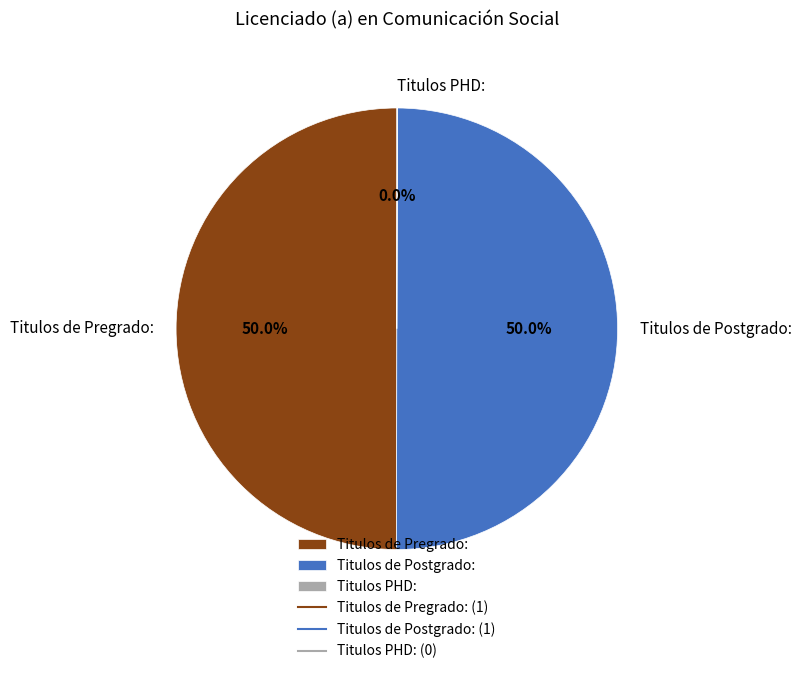

What is the total percentage of Titulos de Postgrado: and Titulos de Pregrado:?

100.0%